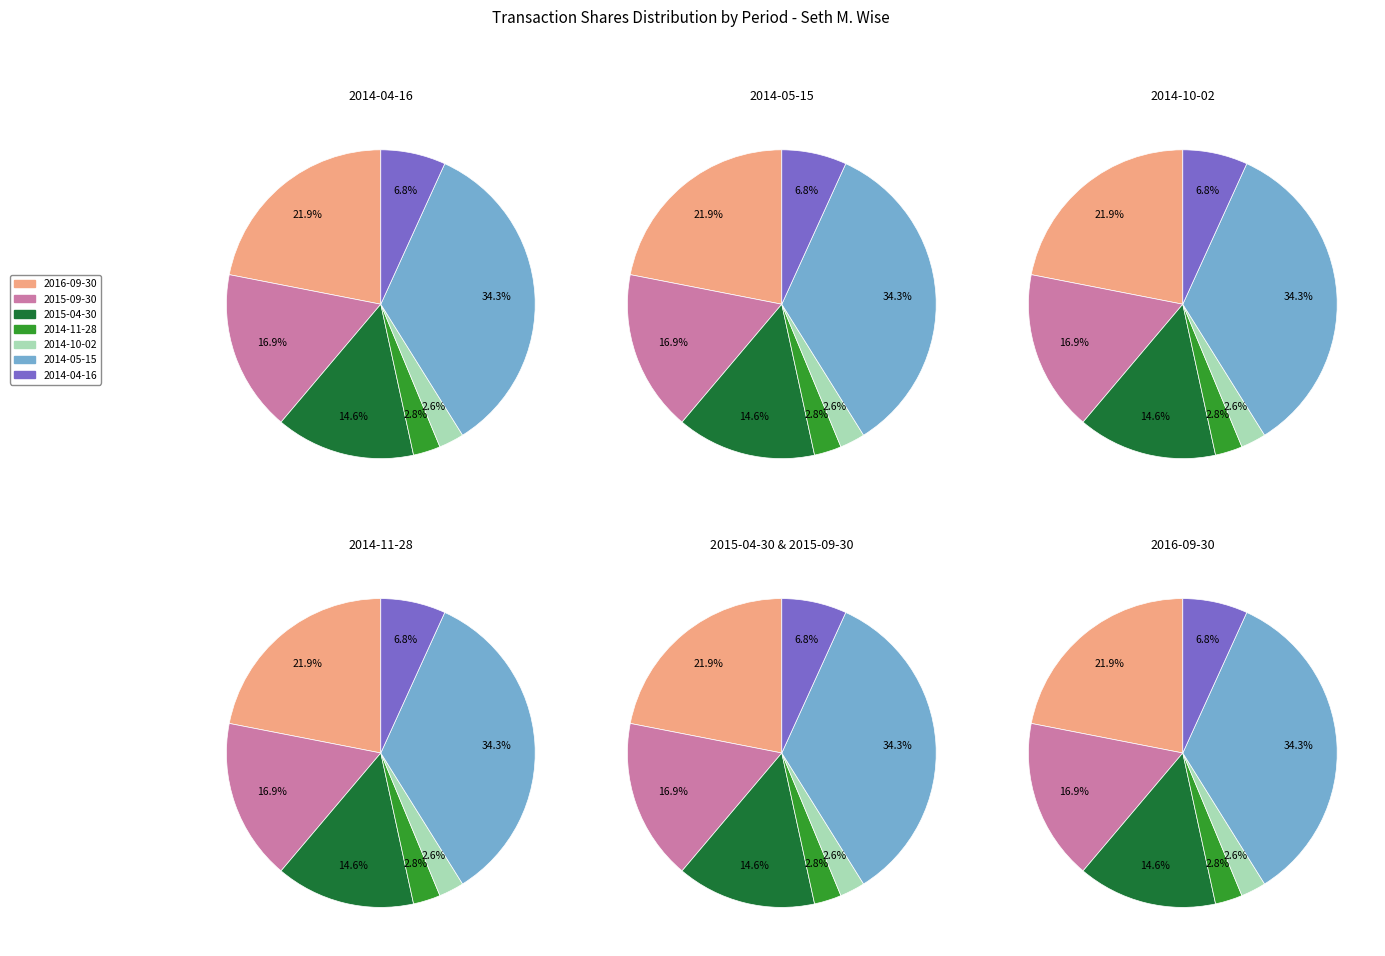

True or false: 2016-09-30 accounts for 33% of the total.

False